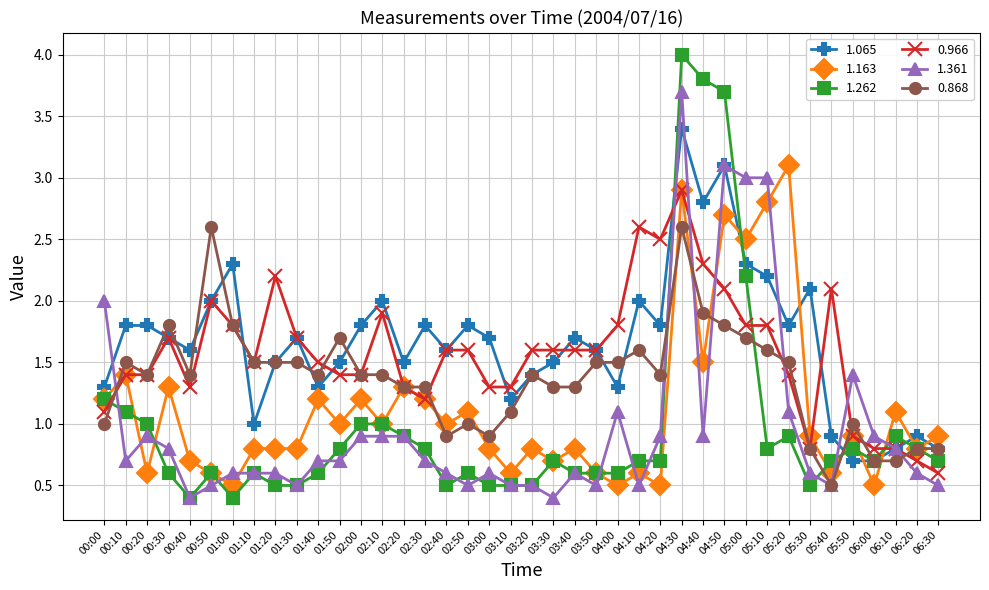

Which series has the largest total across all categories?

1.065